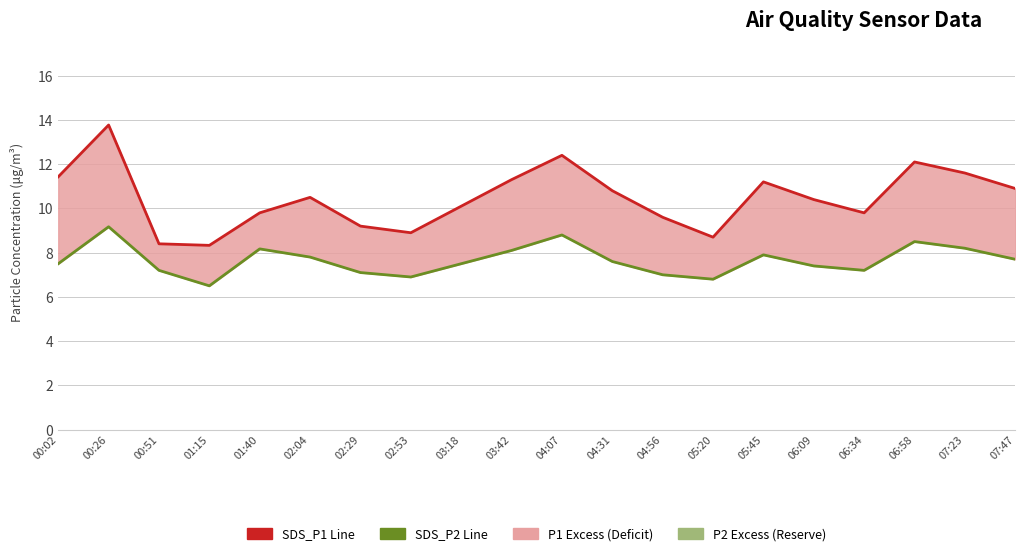

The SDS_P1 series shows 2.9 at 02:53. True or false?

False